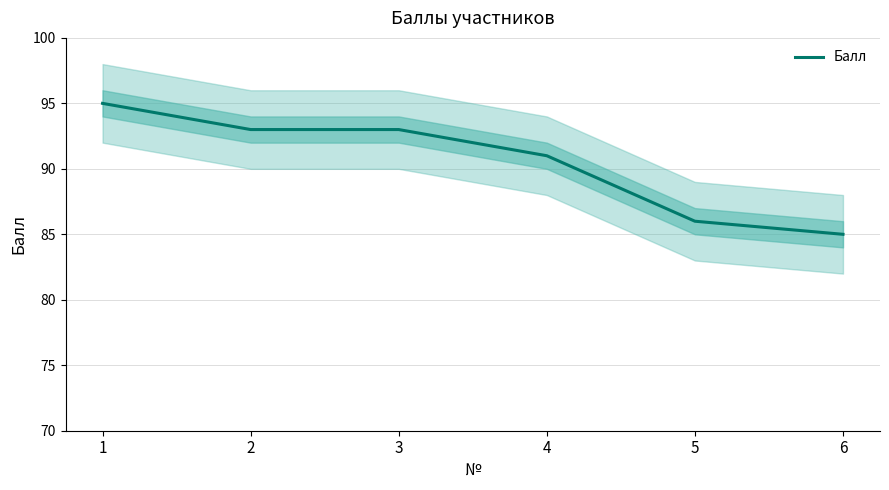

Between 3 and 5, which is larger?

3